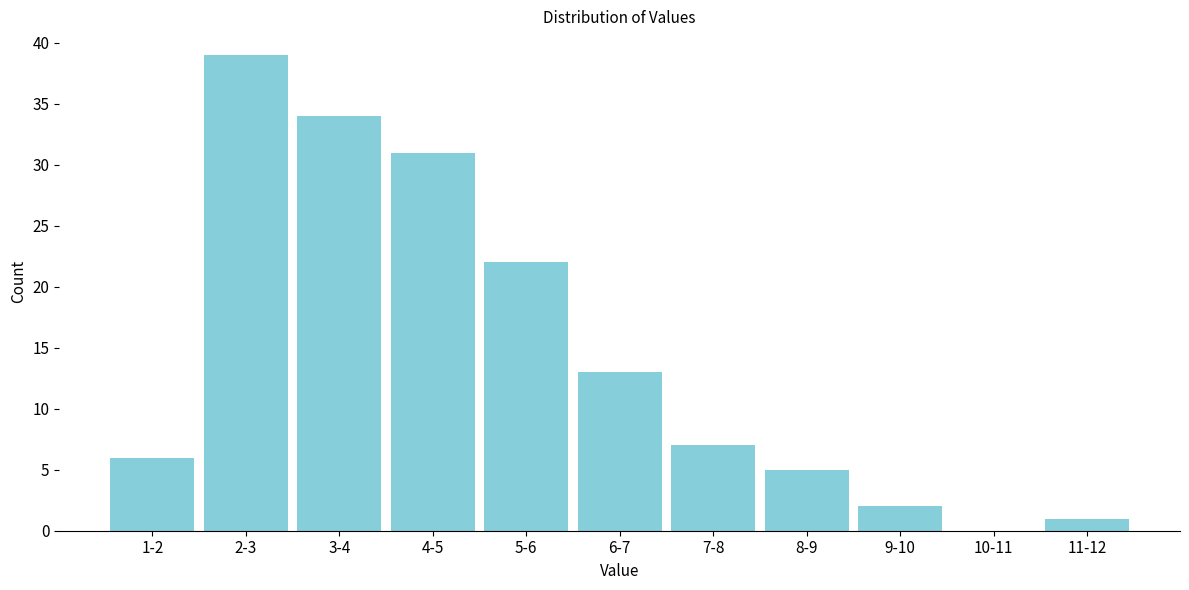

Reading left to right, extract all data points from this chart.

1-2=6	2-3=39	3-4=34	4-5=31	5-6=22	6-7=13	7-8=7	8-9=5	9-10=2	10-11=0	11-12=1